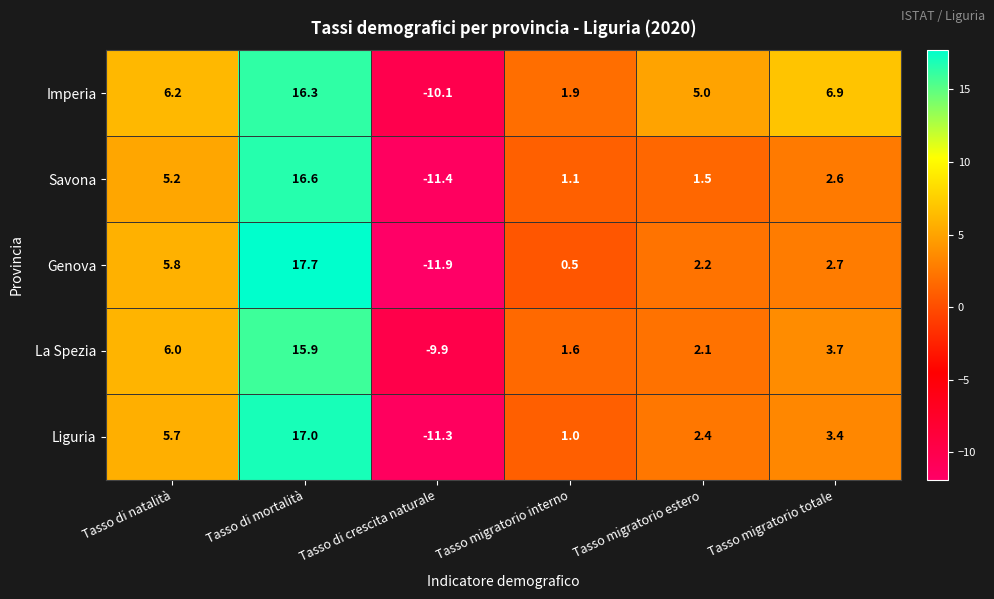

How many values in La Spezia are below zero?

1